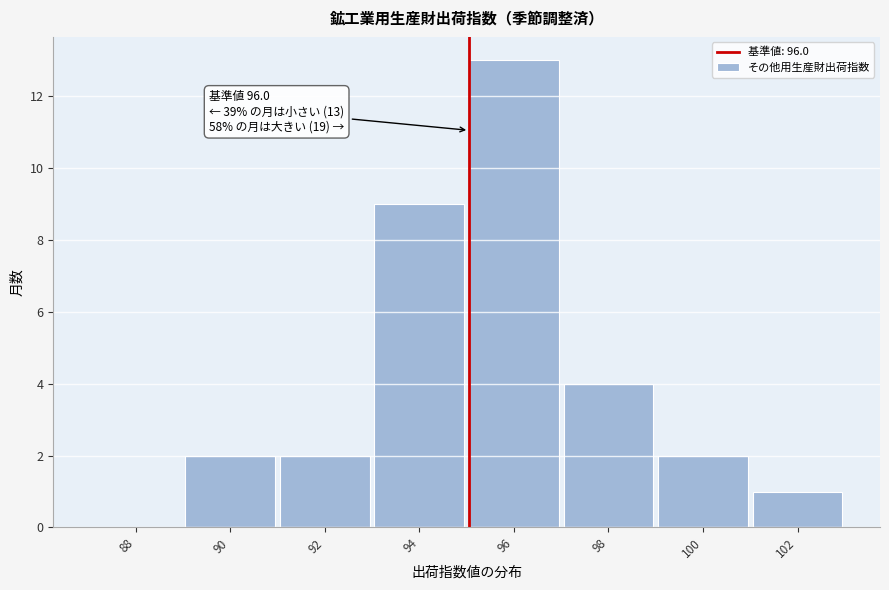

Reading left to right, transcribe all the data shown in this chart.

88=0	90=2	92=2	94=9	96=13	98=4	100=2	102=1